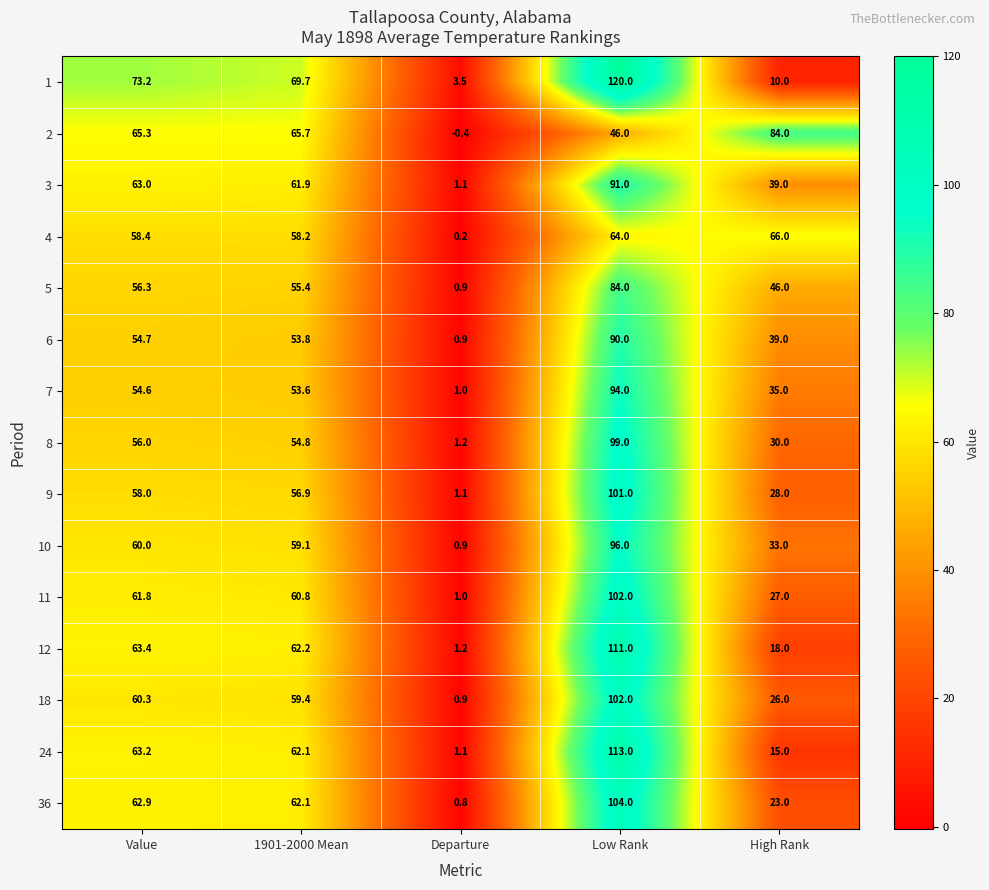

Rank the series at Value from lowest to highest value.

7, 6, 8, 5, 9, 4, 10, 18, 11, 36, 3, 24, 12, 2, 1